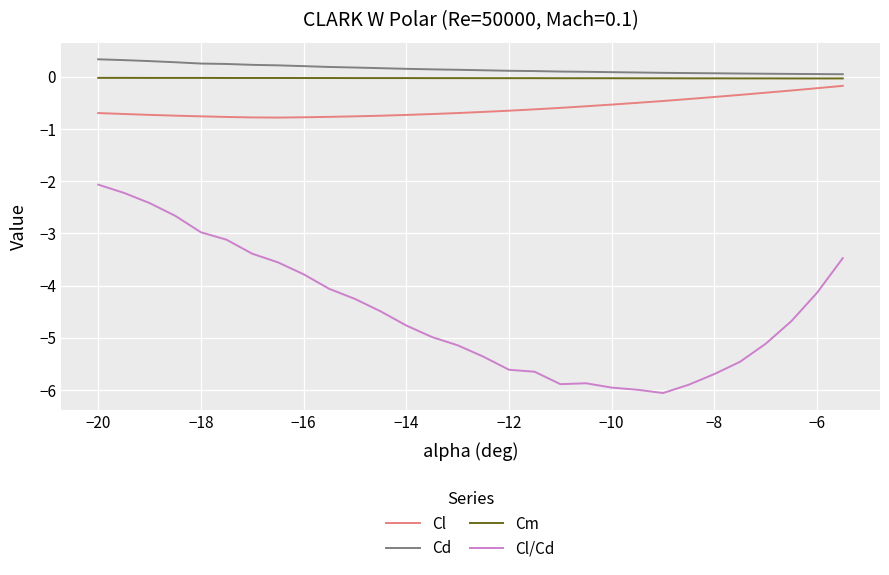

What is the sum of all Cl values?

-17.9